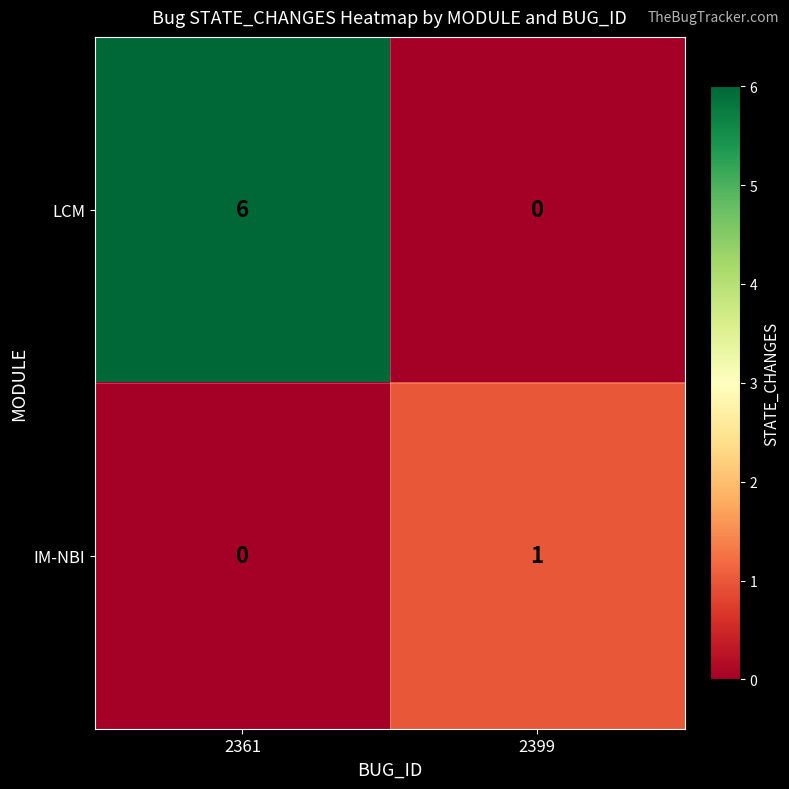

What is the difference between the LCM values at 2361 and 2399?

6